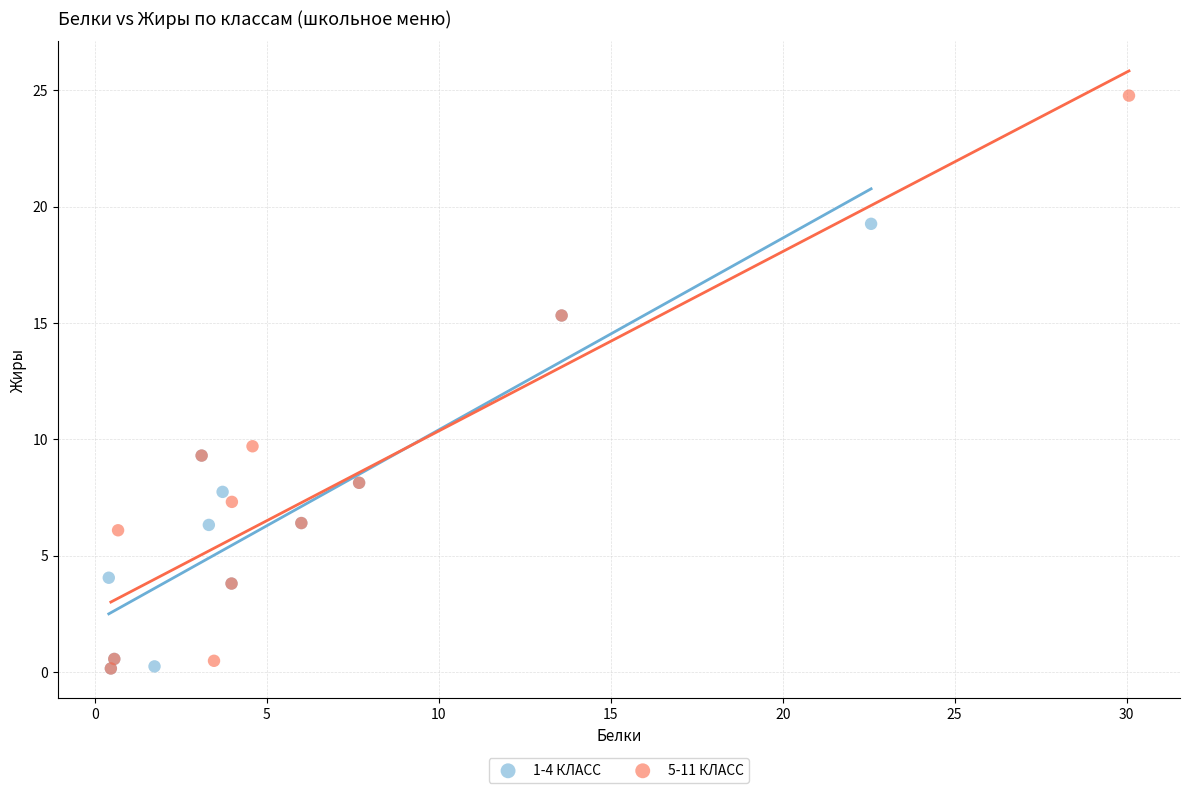

Which series has the largest Y range (max minus min)?

5-11 КЛАСС